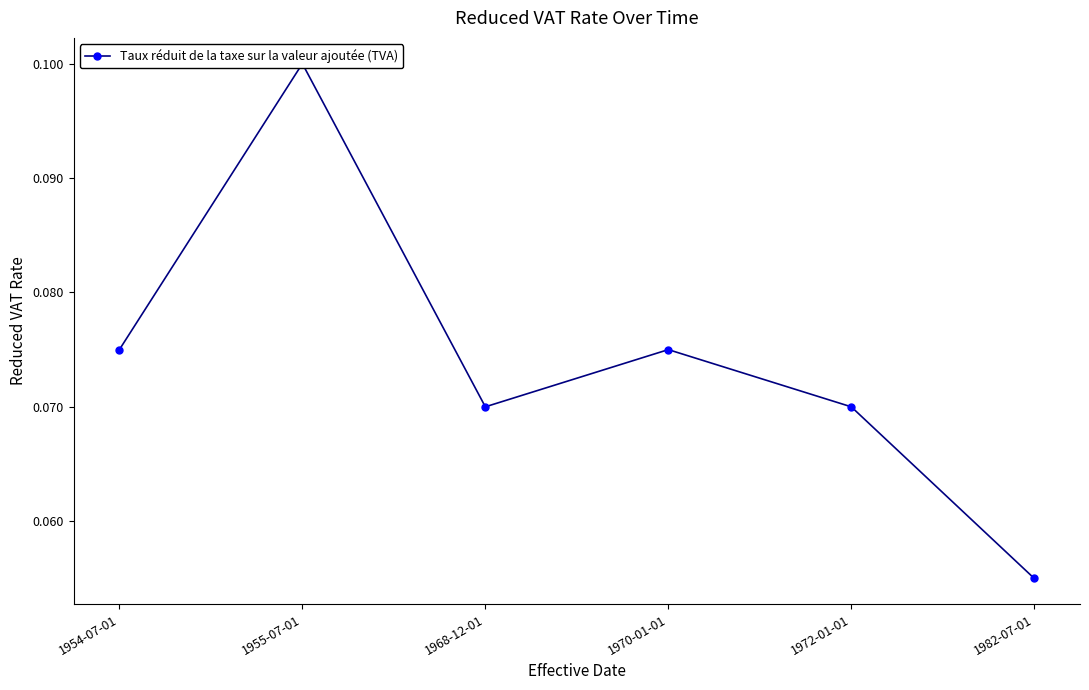

What is the label of the 1st point from the left?

1954-07-01